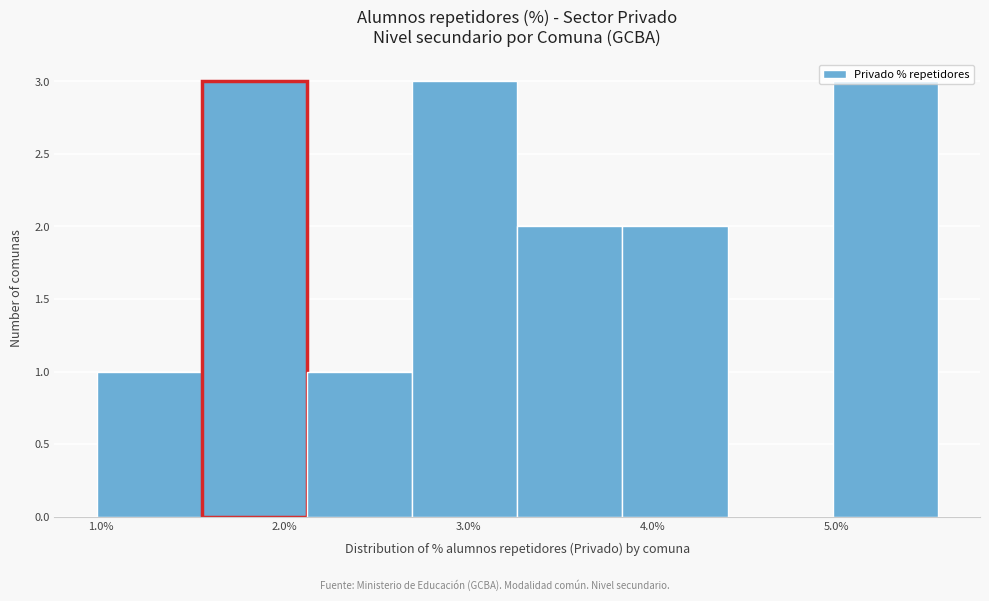

What is the height of the bar covering 5.0 to 5.6 on the x-axis? Neither the bar edges nor the heights are printed on the chart, so give them approximately, as read against the axes.

3